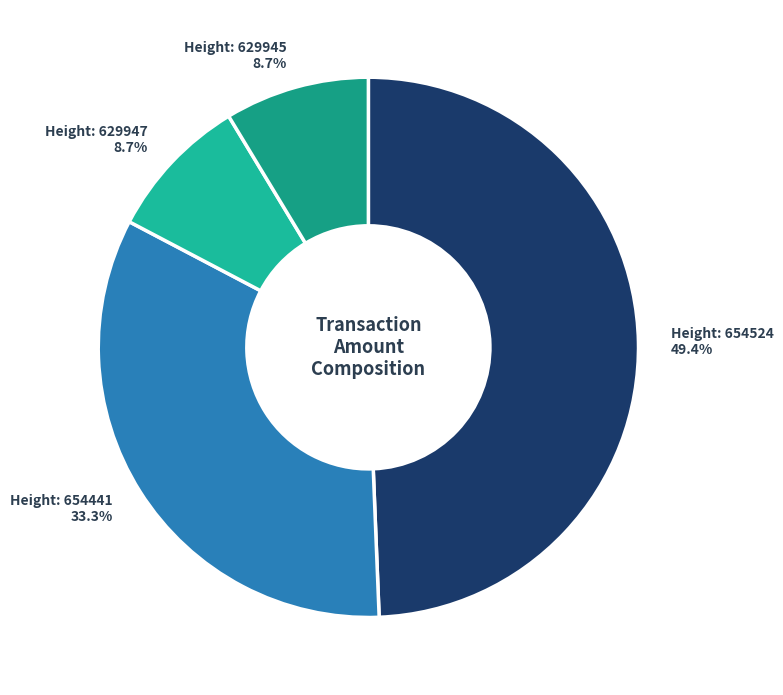

Does any single category account for the majority?

No